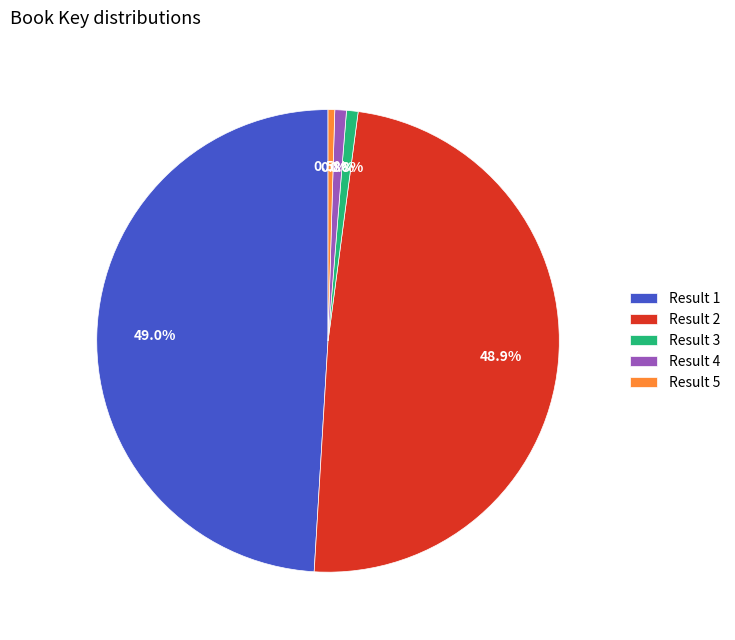

Is there any slice that represents more than half of the pie?

No